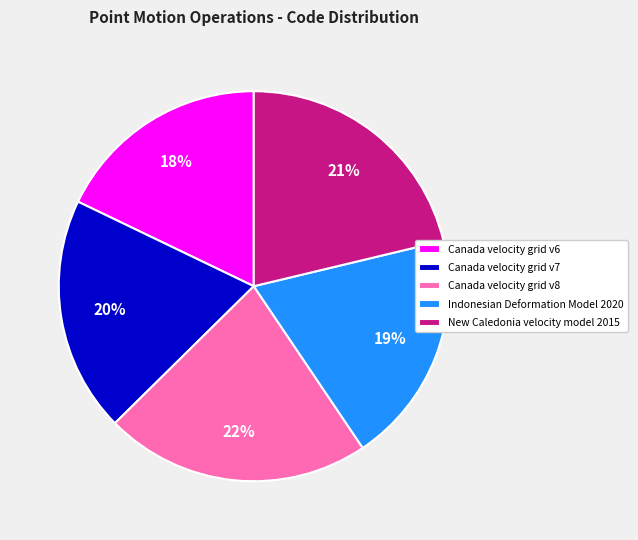

Which has a higher value, Canada velocity grid v8 or Canada velocity grid v7?

Canada velocity grid v8